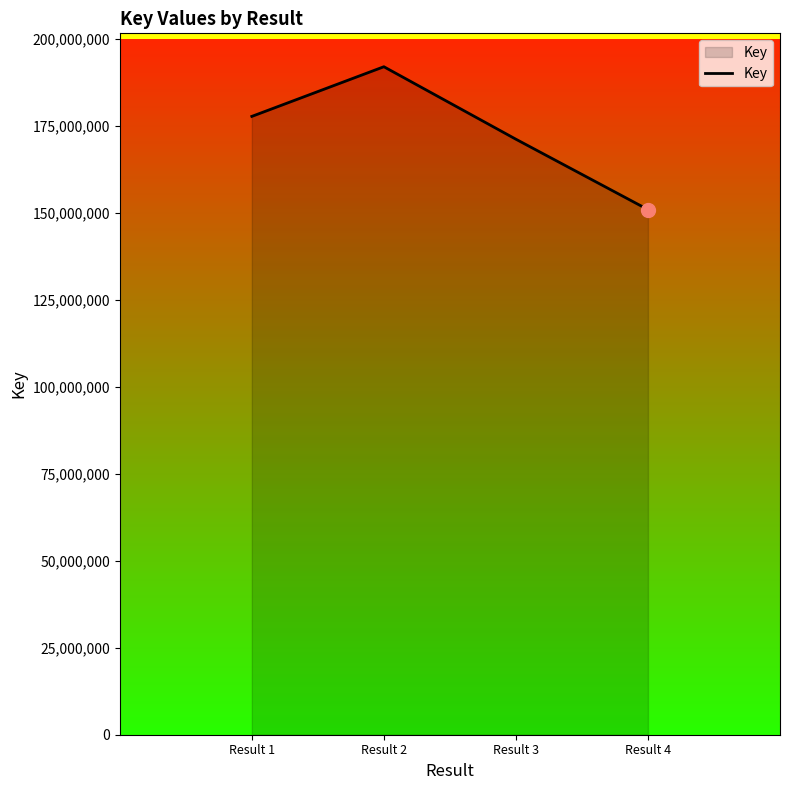

What is the ratio of the value at Result 2 to the value at Result 3?

1.1